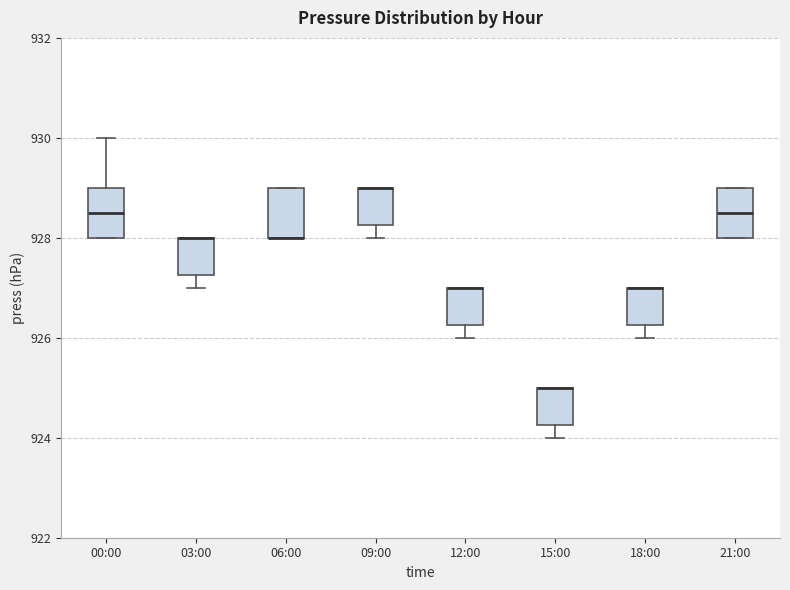

Where does the lower whisker of the box for 15:00 end on the y-axis? The values are not printed on the chart, so give them approximately, as read against the axis.

924.0